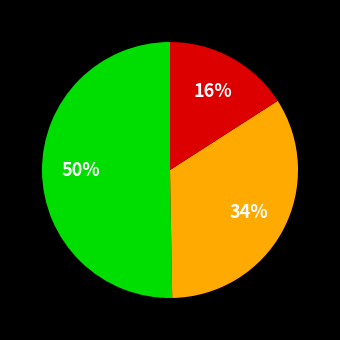

To the nearest percent, what is the average slice percentage?

33%